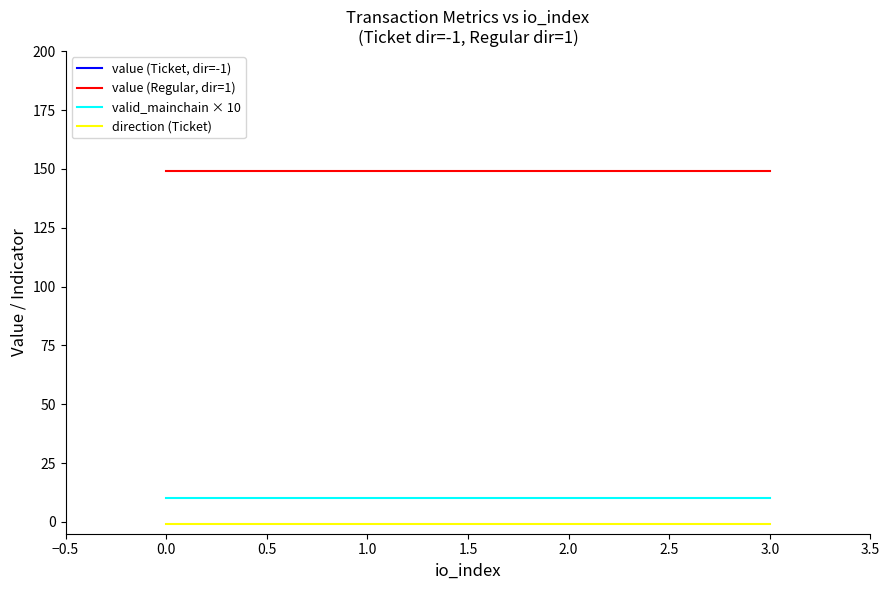

The value of value (Regular, dir=1) at 2.0 is 198.8. True or false?

False